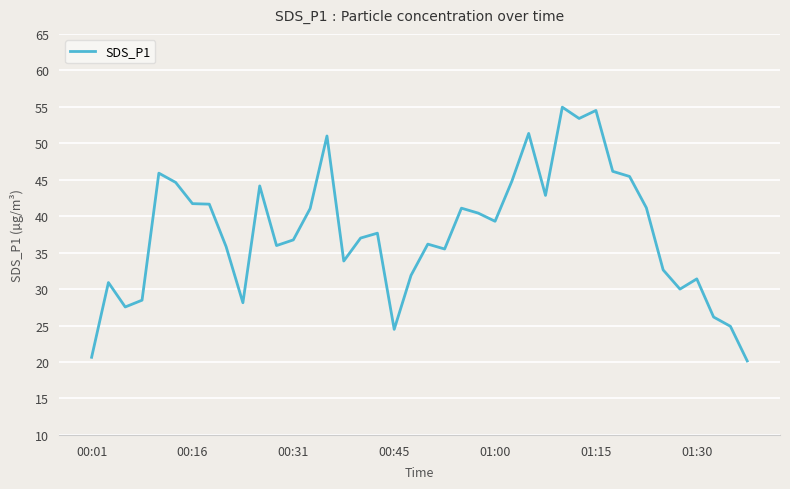

What is the difference between the maximum and minimum values?

34.8